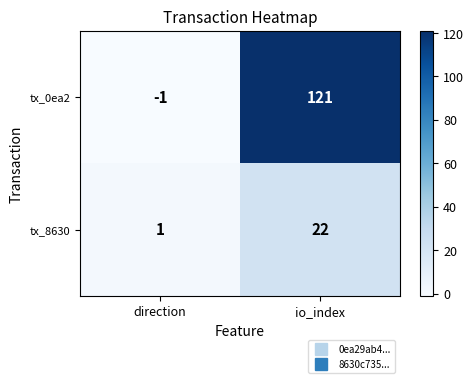

What is the sum of the tx_0ea2 values at io_index and direction?

120